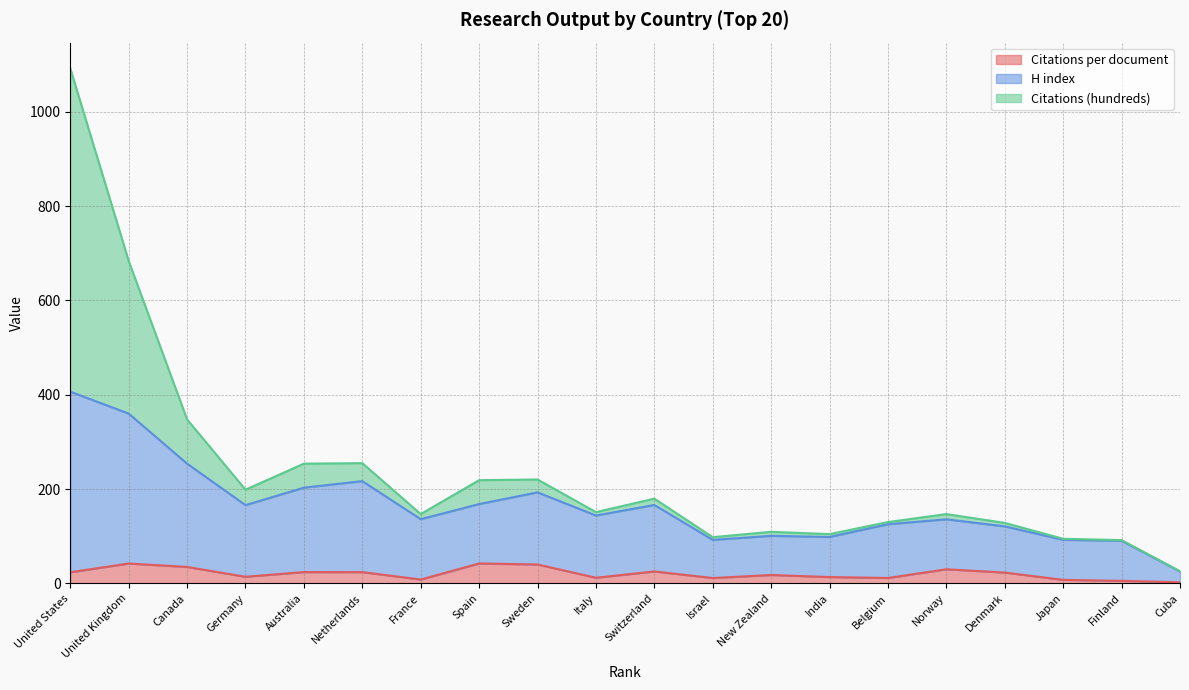

List the series in order of their peak value, highest first.

Citations (hundreds), H index, Citations per document